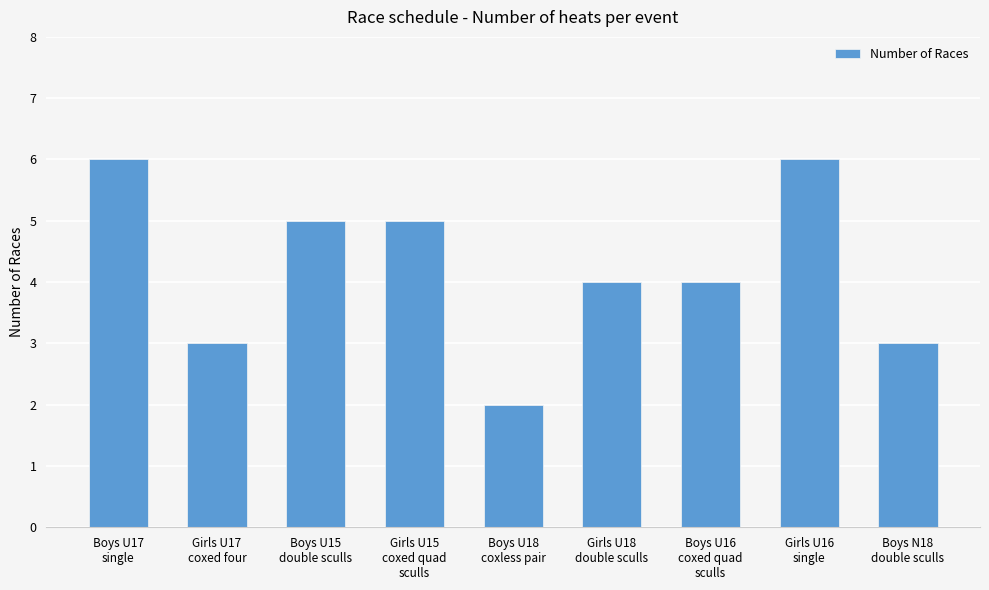

The chart shows a value of 5 at Boys U15
double sculls. True or false?

True